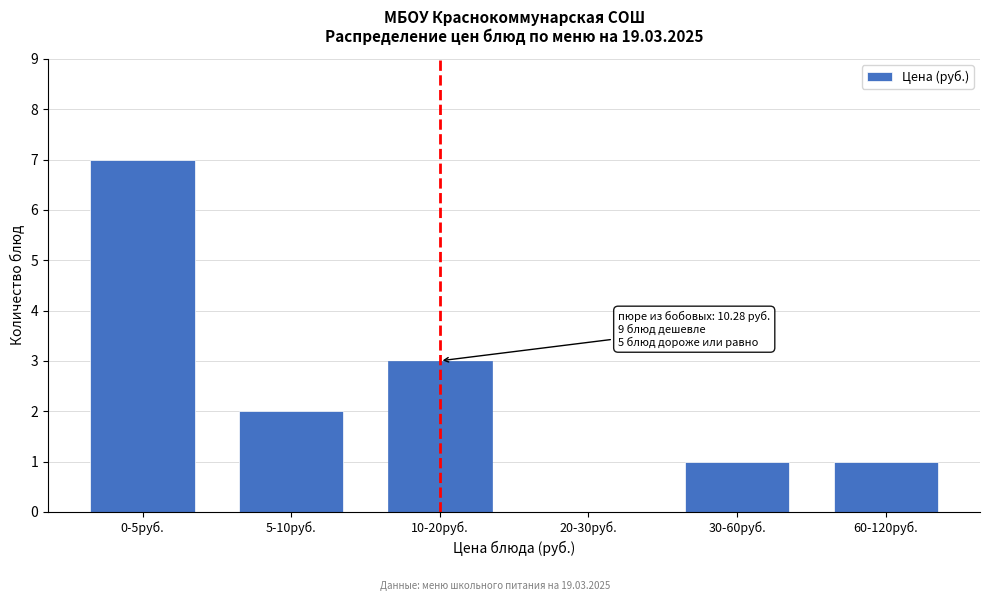

Reading left to right, transcribe all the data shown in this chart.

0-5руб.=7	5-10руб.=2	10-20руб.=3	20-30руб.=0	30-60руб.=1	60-120руб.=1